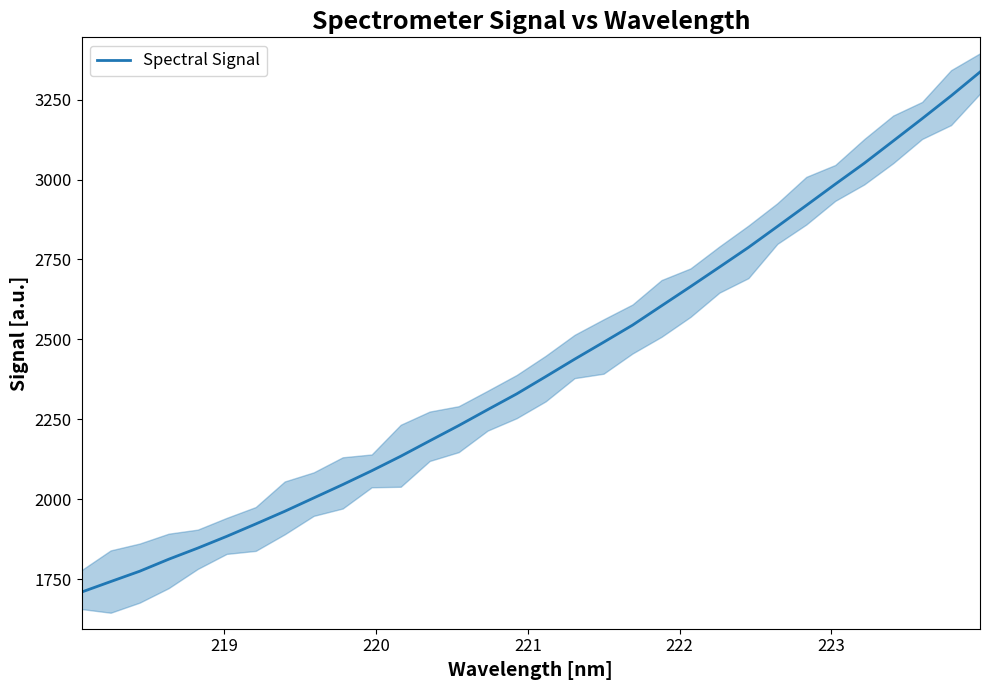

What is the minimum value for Spectral Signal?

1709.5